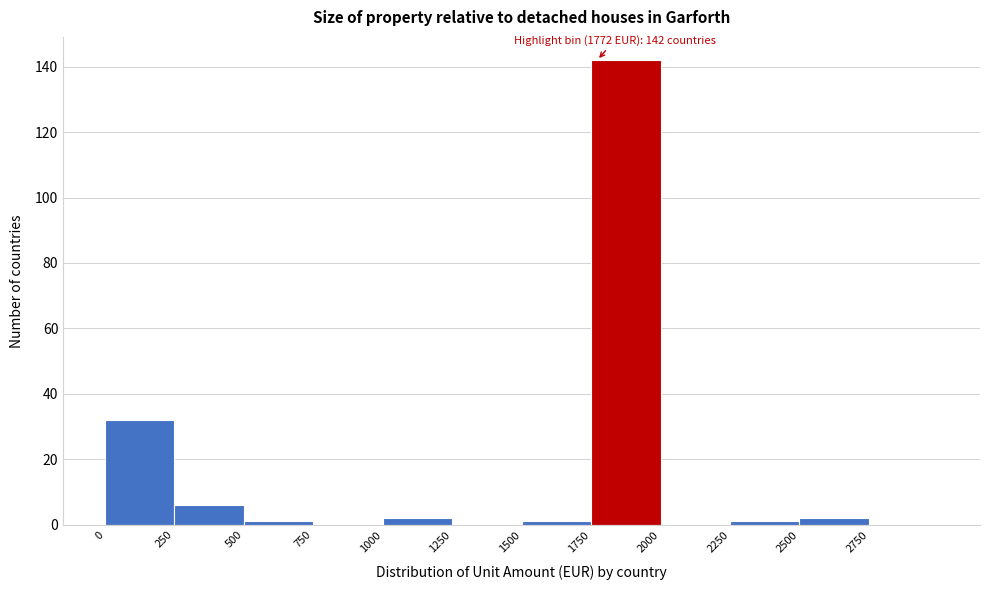

Over which range of the x-axis is the bar tallest?

1750 to 2000